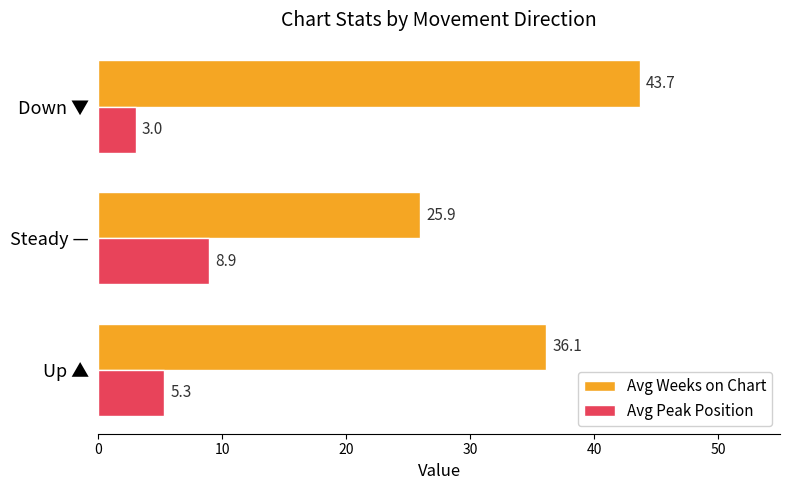

The value of Avg Weeks on Chart at Down ▼ is 64.9. True or false?

False